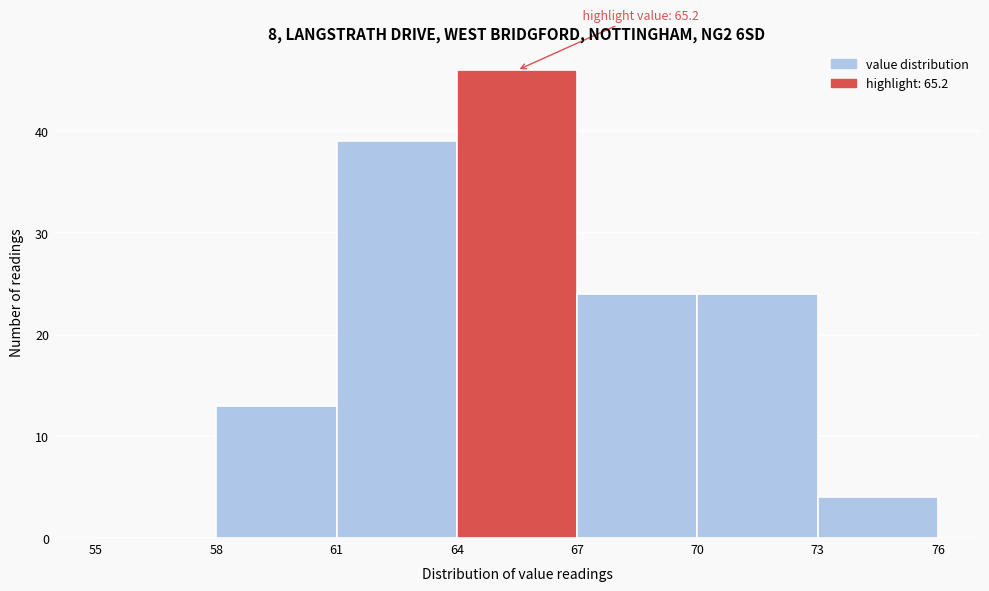

Over which range of the x-axis is the bar tallest?

64 to 67